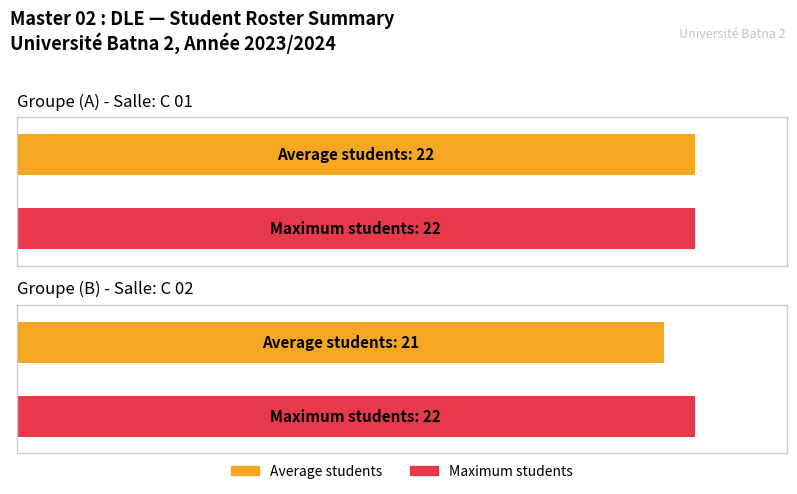

What is the maximum value shown in the chart?

22